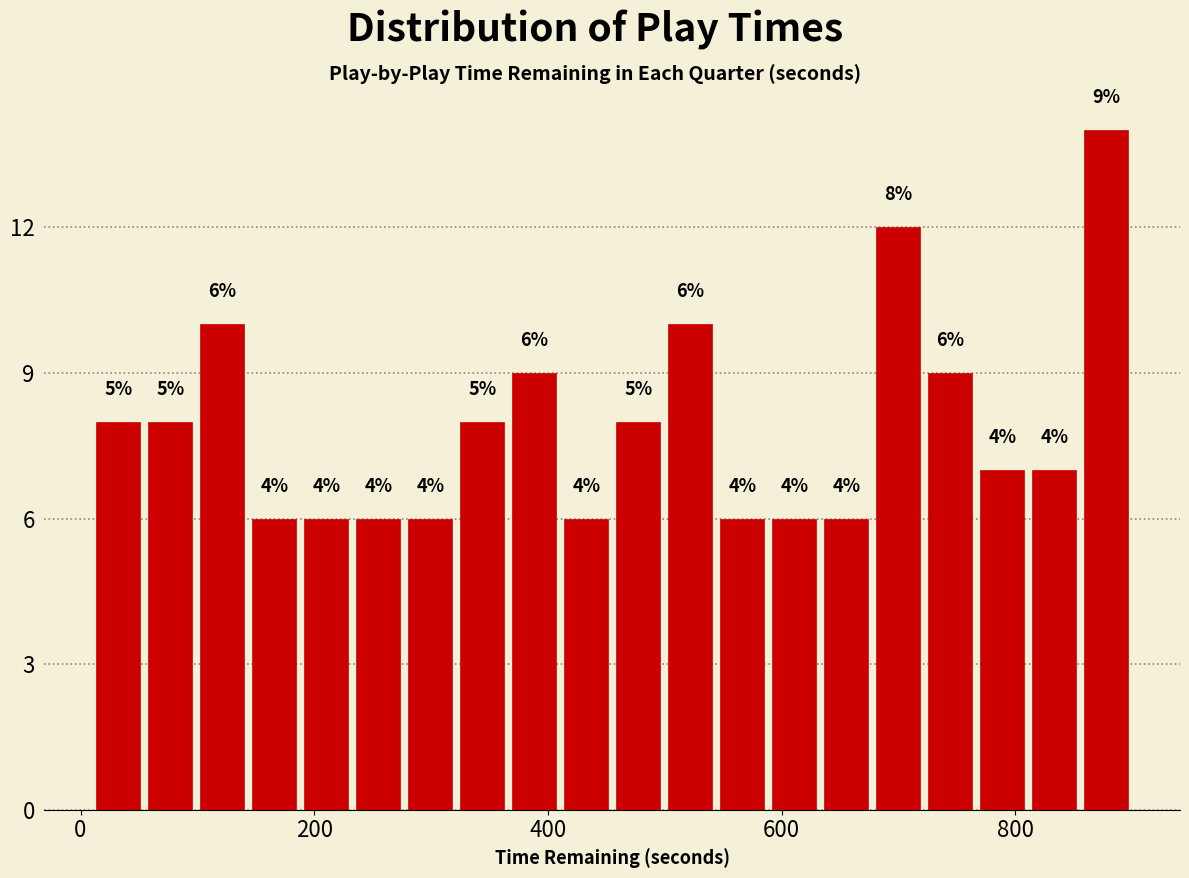

Around what value on the x-axis is the tallest bar? Give the approximate position of its centre, as read against the axis.

880